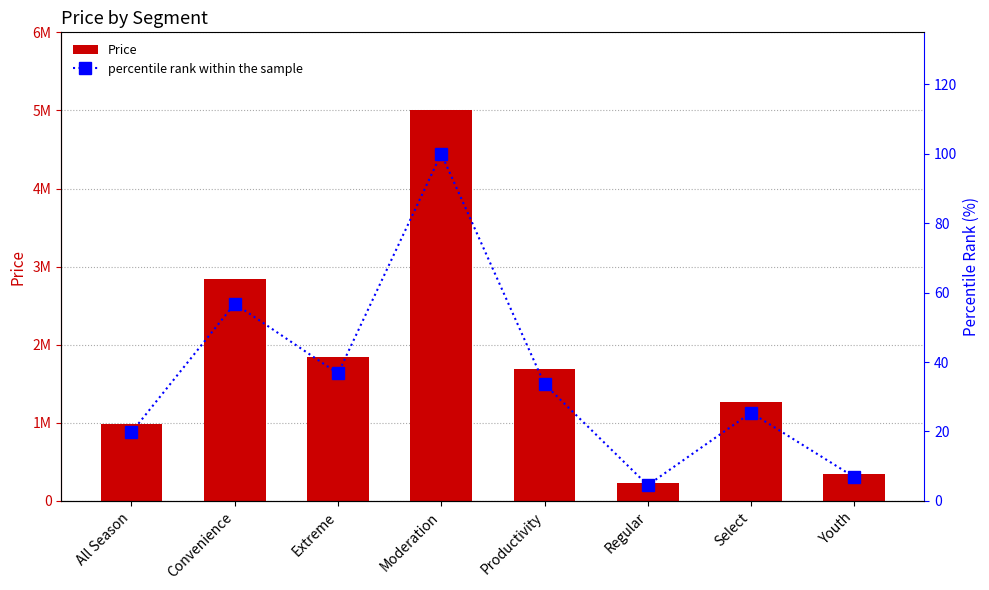

True or false: percentile rank within the sample has a value of 14.1 at Select.

False